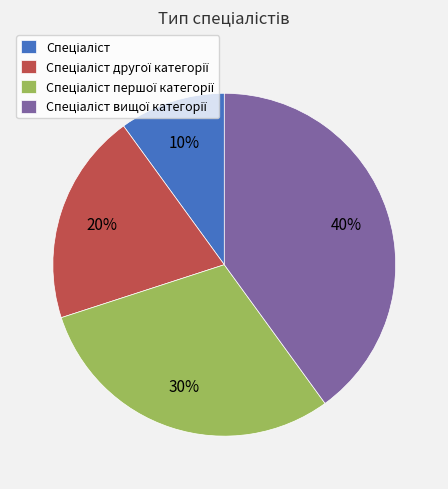

To the nearest percent, what is the average slice percentage?

25%